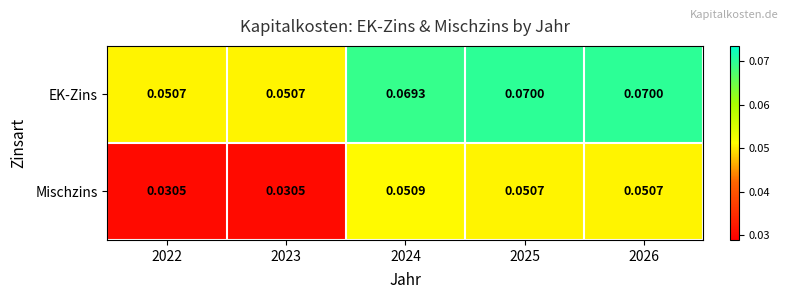

Count the number of categories in the chart.

5